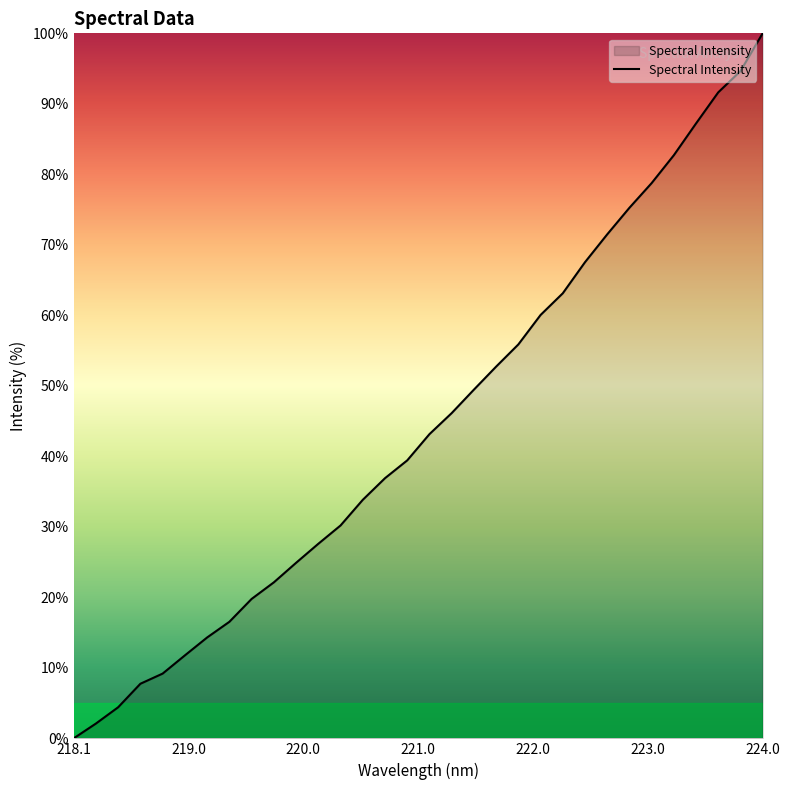

What is the greatest value displayed?

100.0